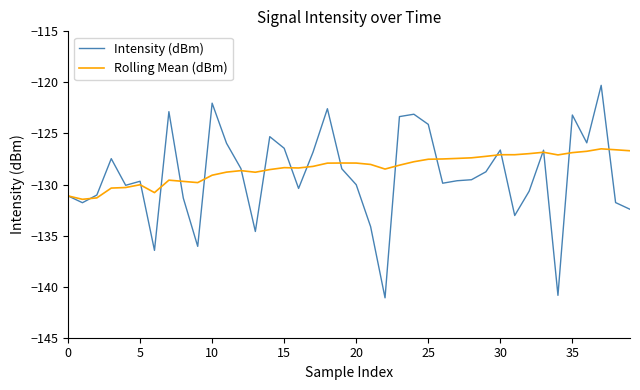

Rank the series by their maximum value, from lowest to highest.

Rolling Mean (dBm), Intensity (dBm)